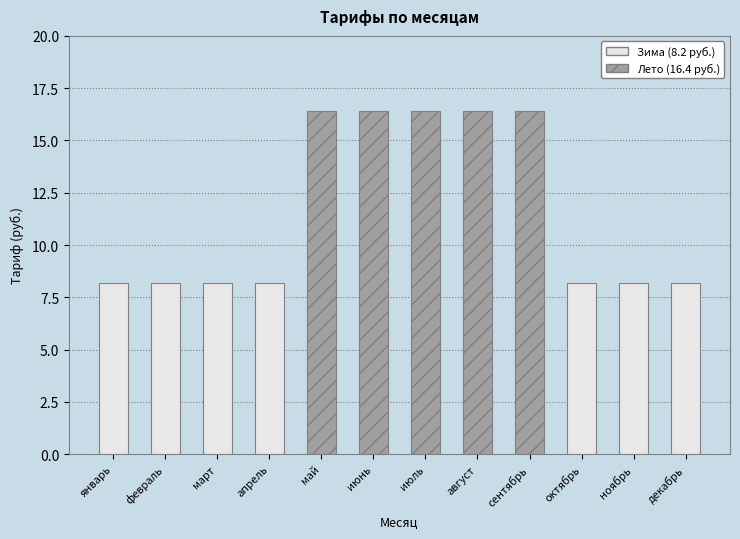

What is the label of the 10th bar from the right?

март